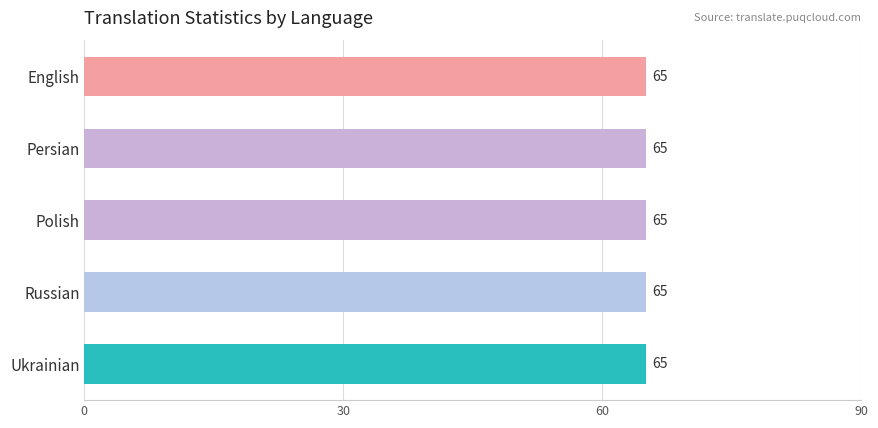

Which series changed the most between Polish and Ukrainian?

total